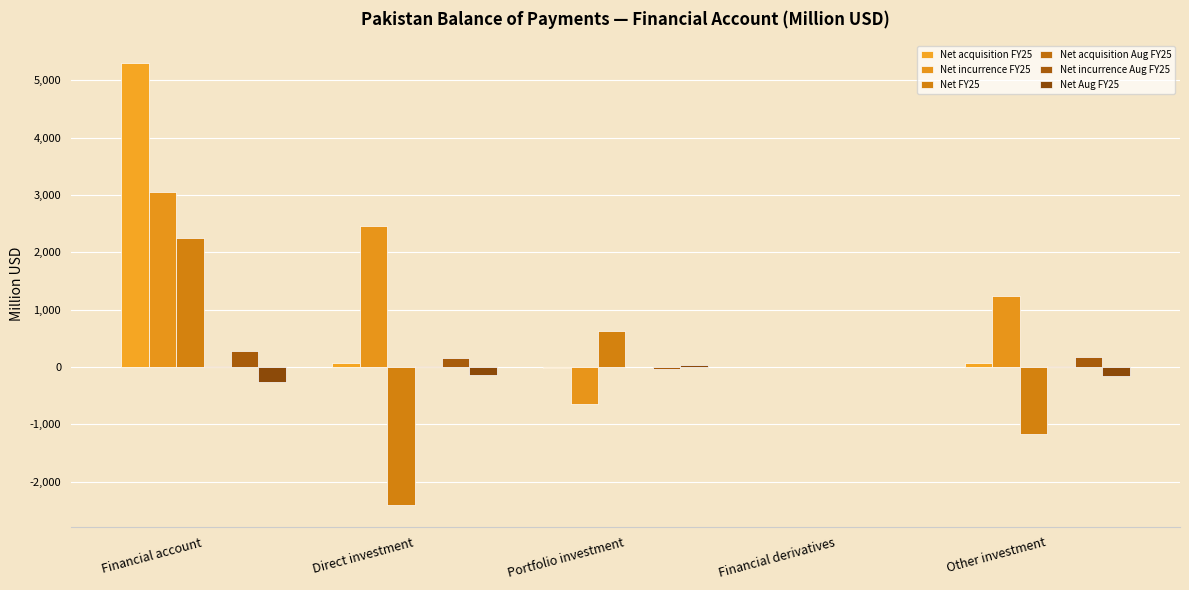

Reading left to right, extract all data points from this chart.

Net acquisition FY25: Financial account=5295.0	Direct investment=63.0	Portfolio investment=-12.0	Financial derivatives=-5.0	Other investment=72.0
Net incurrence FY25: Financial account=3051.6	Direct investment=2460.6	Portfolio investment=-649.0	Financial derivatives=0.0	Other investment=1240.0
Net FY25: Financial account=2243.4	Direct investment=-2397.6	Portfolio investment=637.0	Financial derivatives=-5.0	Other investment=-1168.0
Net acquisition Aug FY25: Financial account=19.0	Direct investment=14.0	Portfolio investment=0.0	Financial derivatives=4.0	Other investment=24.0
Net incurrence Aug FY25: Financial account=287.0	Direct investment=156.0	Portfolio investment=-40.0	Financial derivatives=0.0	Other investment=171.0
Net Aug FY25: Financial account=-268.0	Direct investment=-142.0	Portfolio investment=40.0	Financial derivatives=4.0	Other investment=-147.0